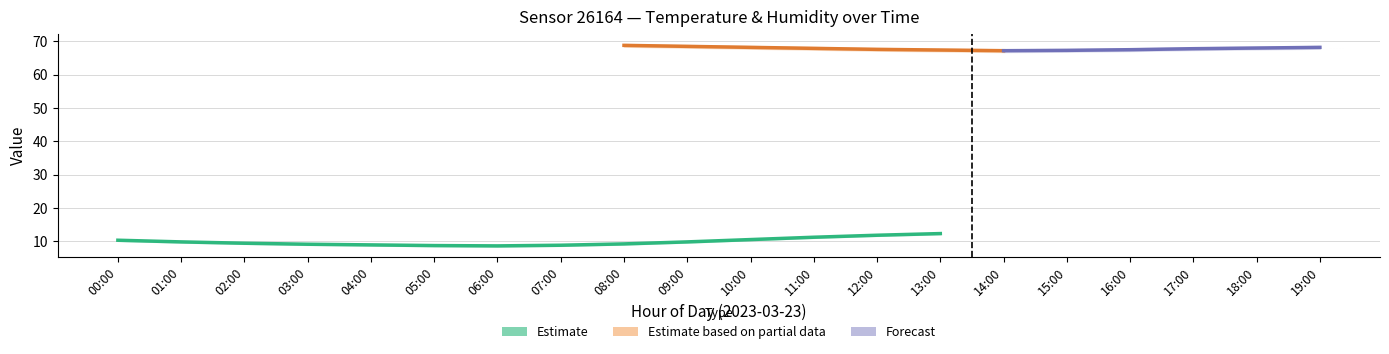

Is it true that humidity_upper equals 68.6 at 10:00?

True